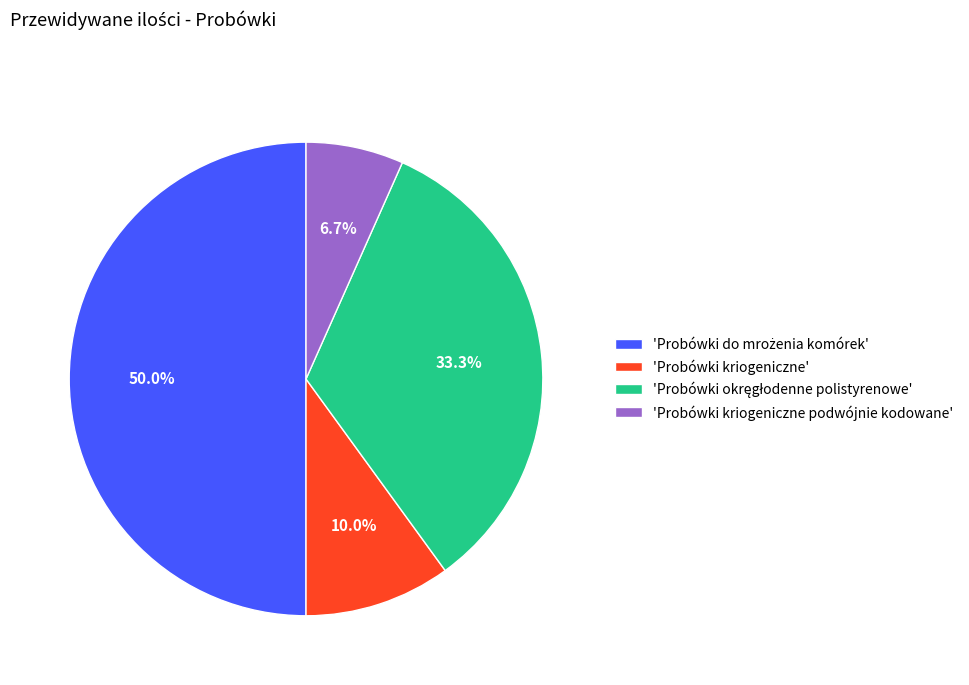

What is the total percentage of 'Probówki kriogeniczne' and 'Probówki kriogeniczne podwójnie kodowane'?

16.7%